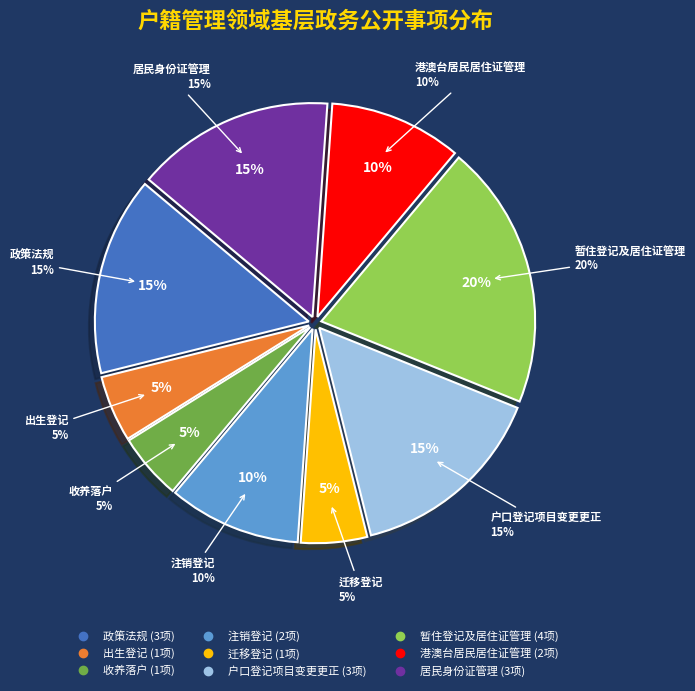

What is the largest slice in the pie chart?

暂住登记及居住证管理